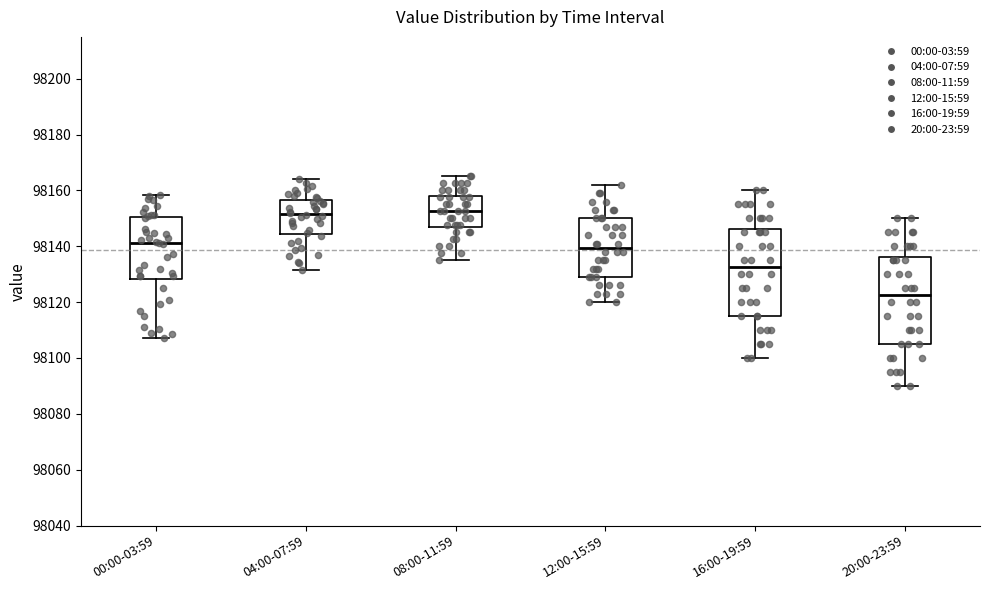

Which box has the lowest median line?

20:00-23:59